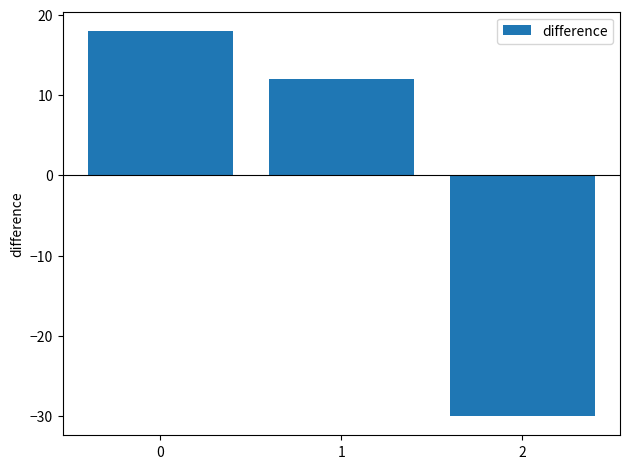

What is the smallest value displayed?

-30